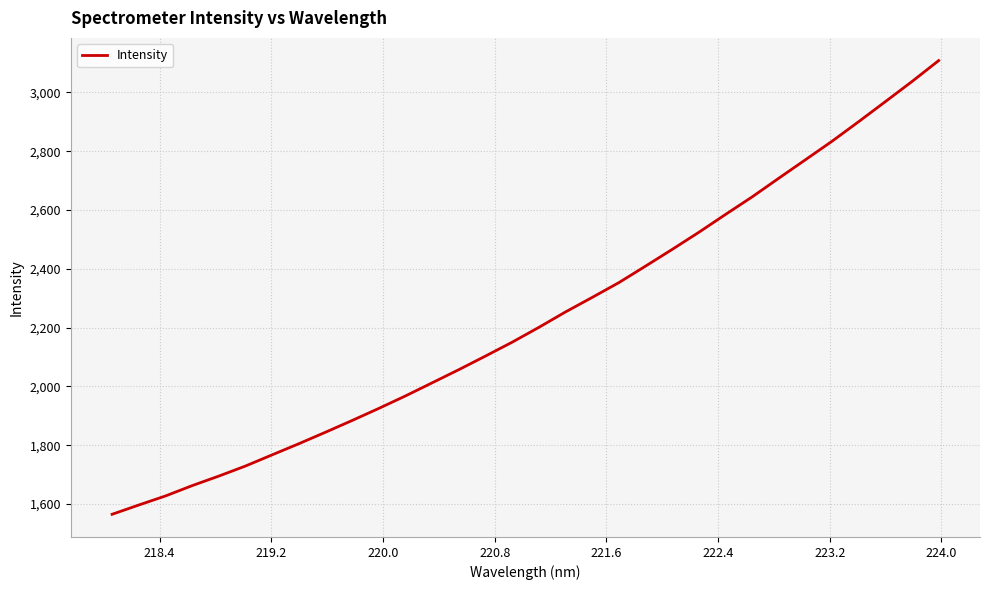

What is the maximum value shown in the chart?

3108.4